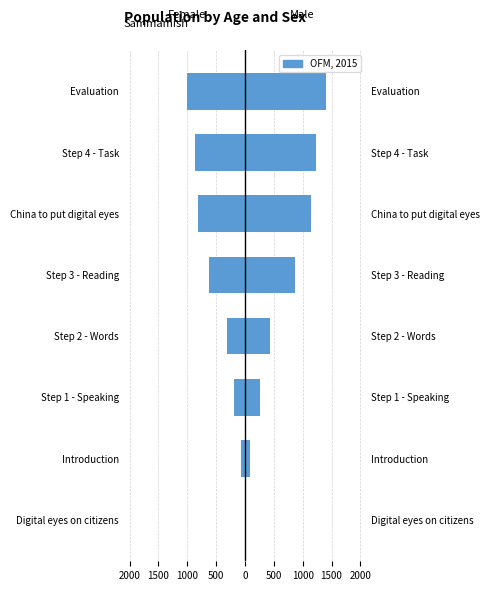

Are the bars grouped side by side (vs. stacked)?

No